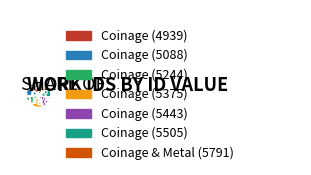

Does any single category account for the majority?

No